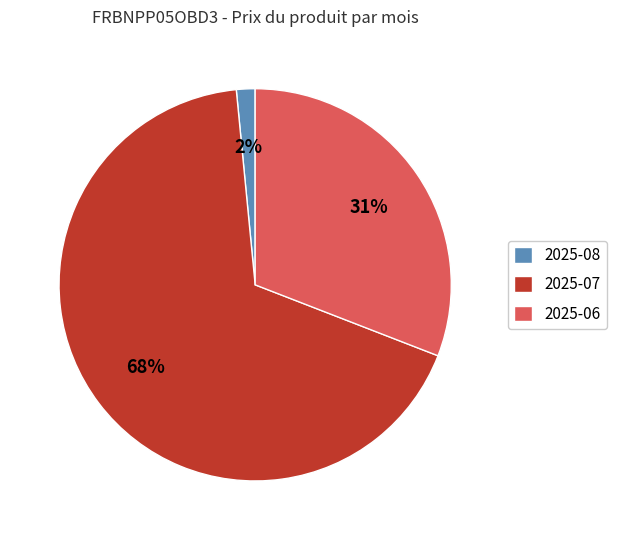

Which category has the smallest portion of the pie?

2025-08